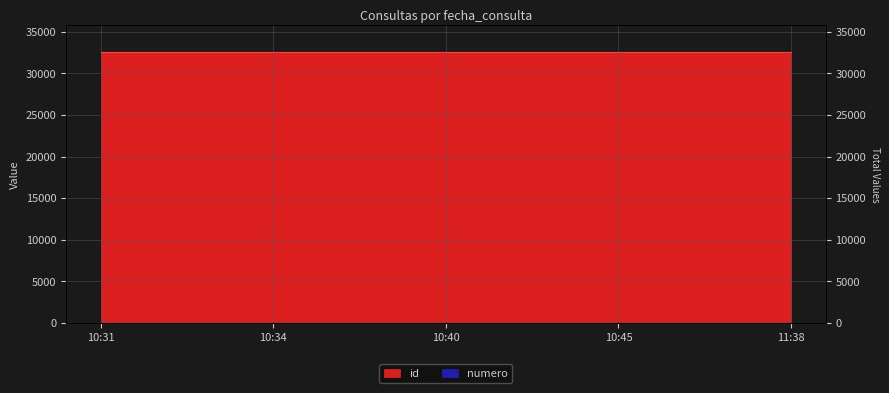

What position from the left is 2017-12-01 10:47:01?

8